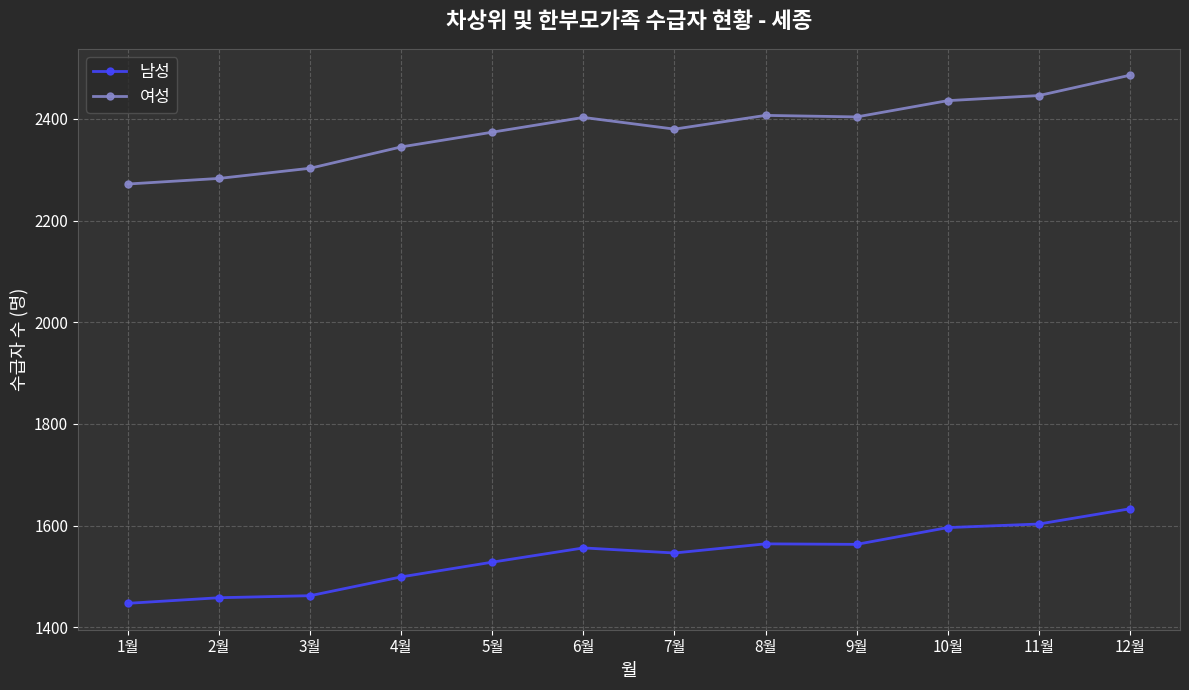

What is the difference between the 여성 values at 9월 and 10월?

32